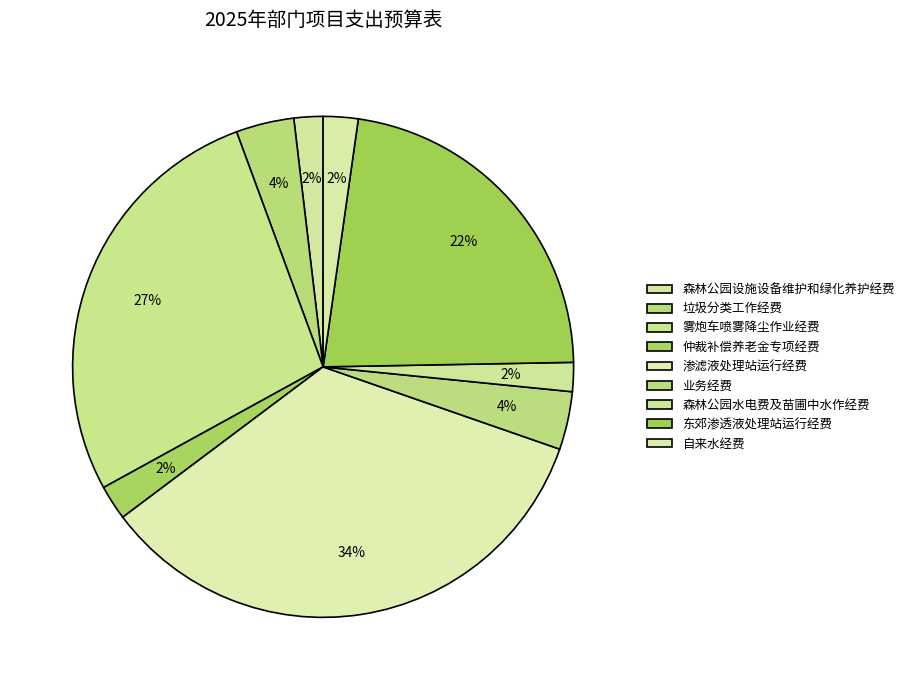

How many slices are in this pie chart?

9